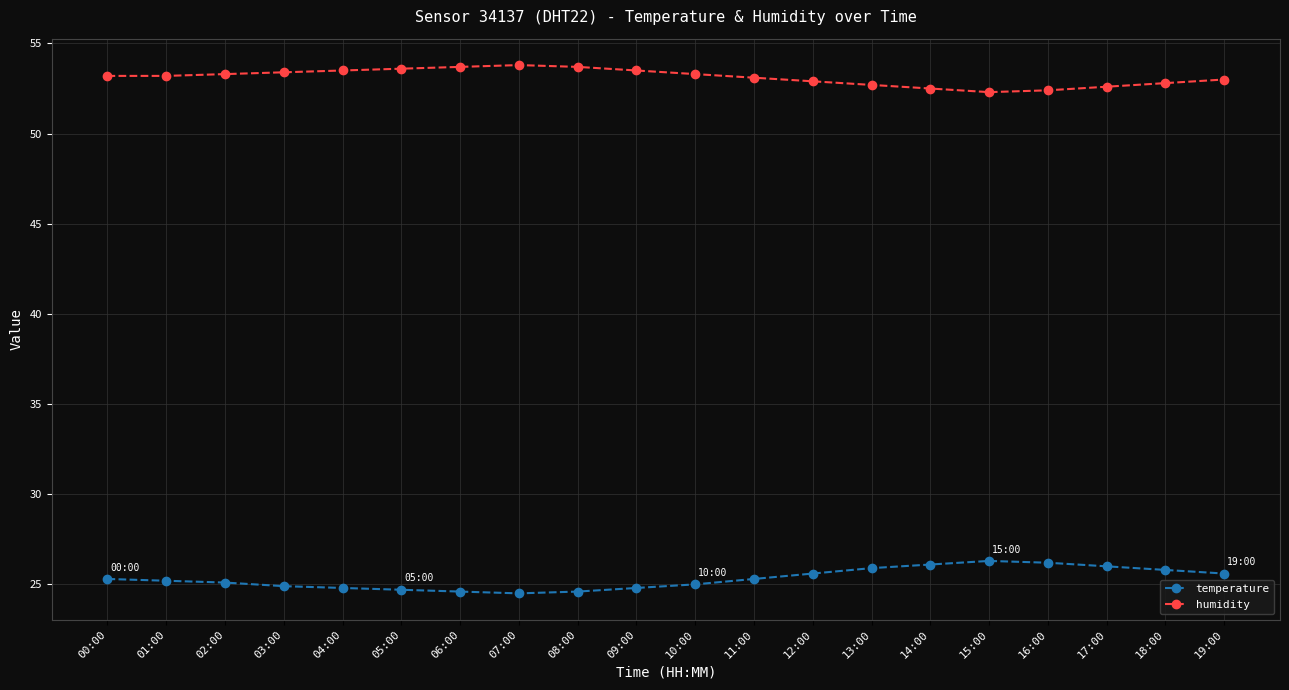

The temperature series shows 36.3 at 14:00. True or false?

False